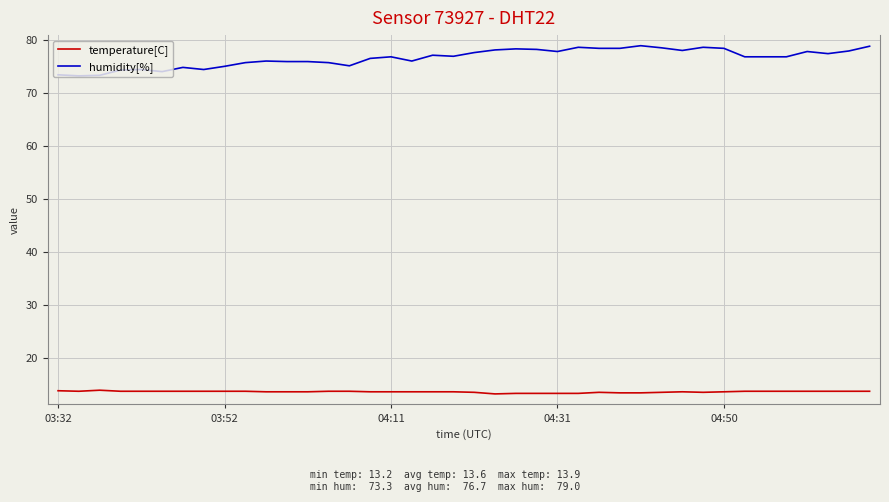

Which series has the widest spread of values?

humidity[%]